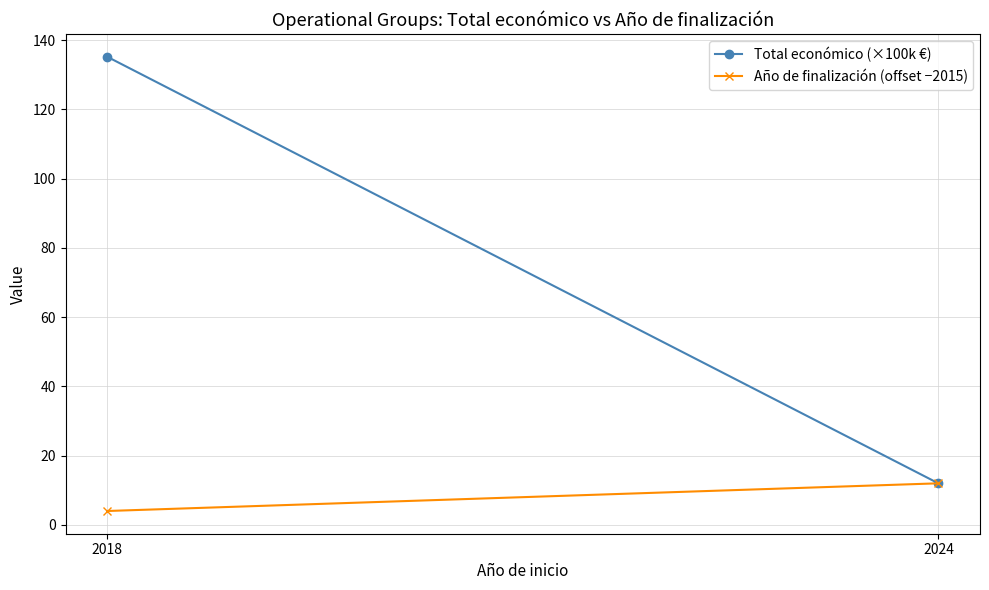

What is the approximate value of Año de finalización (offset −2015) at 2024?

12.0